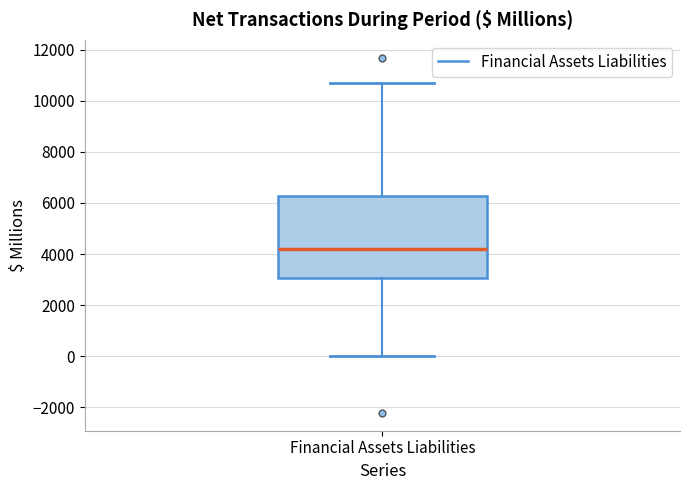

Transcribe this box plot: give where the median line is, the range the box spans, and where the two whiskers end, as read against the y-axis. The values are not printed on the chart, so give them approximately, as read against the axis.

median 4200, box 3000 to 6200, whiskers 0 to 10800